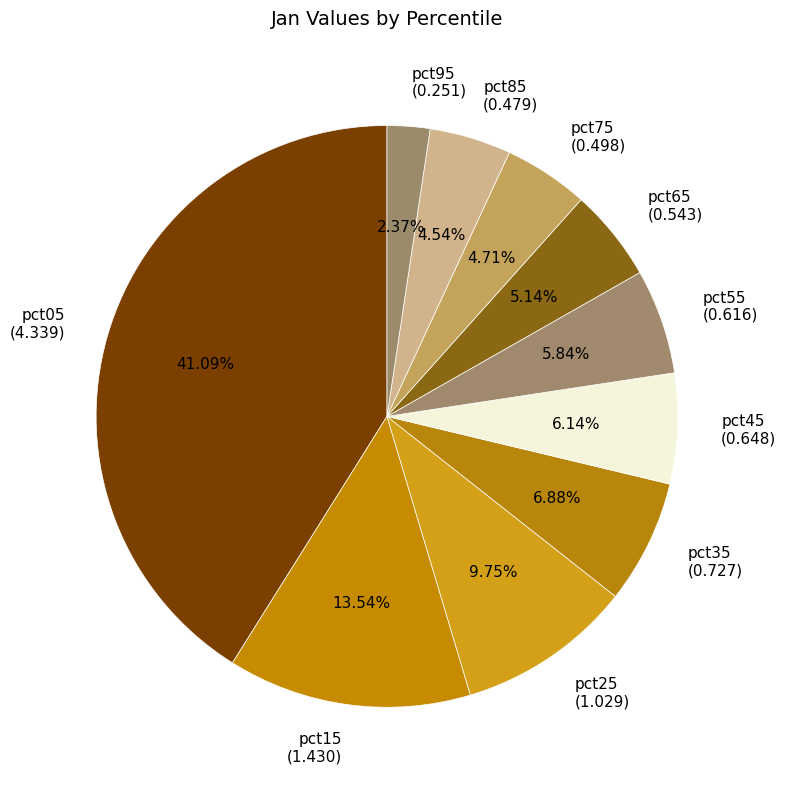

Which slice is the smallest?

pct95